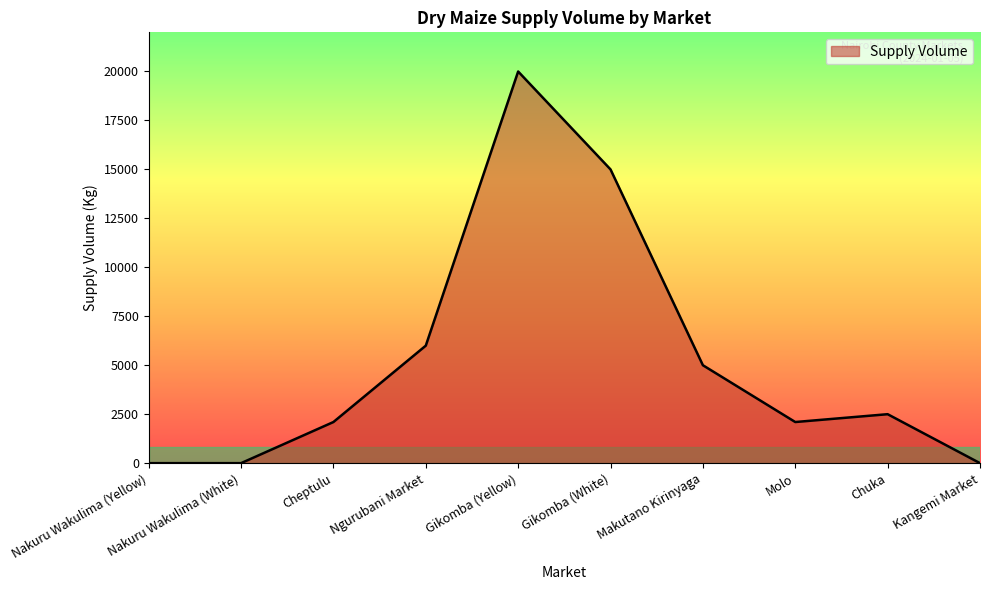

Which has a higher value, Nakuru Wakulima (Yellow) or Makutano Kirinyaga?

Makutano Kirinyaga